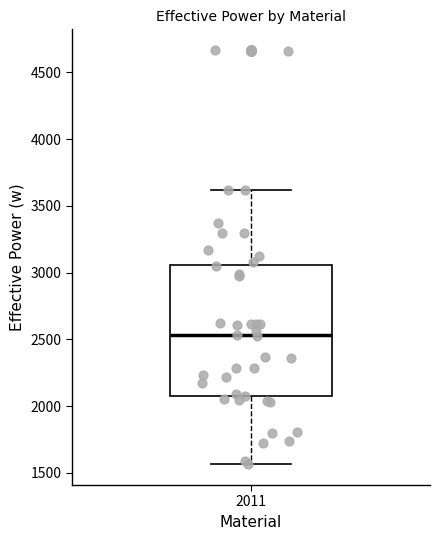

Read this box plot against the y-axis: the position of the median line, the range covered by the box, and the ends of both whiskers. The values are not printed on the chart, so give them approximately, as read against the axis.

median 2550, box 2050 to 3050, whiskers 1550 to 3600